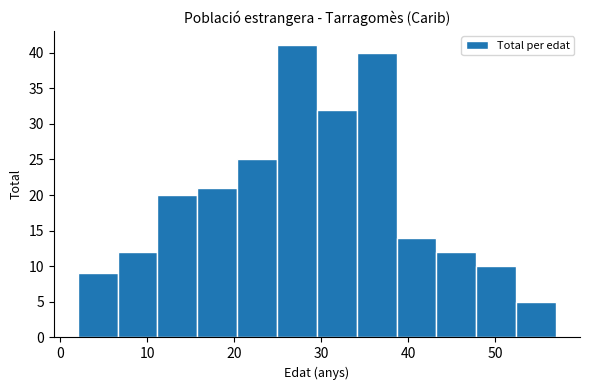

Reading left to right, transcribe this chart: for each bar, give the range it covers on the x-axis and its height. Neither the bar edges nor the heights are printed on the chart, so give them approximately, as read against the axes.

2 to 7: 9
7 to 11: 12
11 to 16: 20
16 to 20: 21
20 to 25: 25
25 to 30: 41
30 to 34: 32
34 to 39: 40
39 to 43: 14
43 to 48: 12
48 to 52: 10
52 to 57: 5